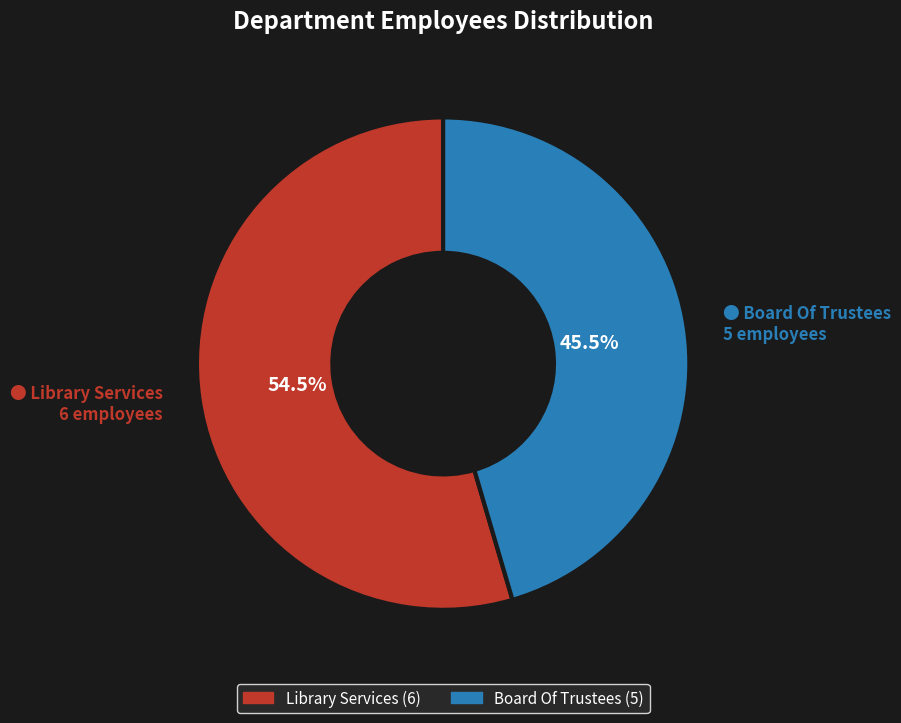

Rank the categories by value from highest to lowest.

Library Services, Board Of Trustees